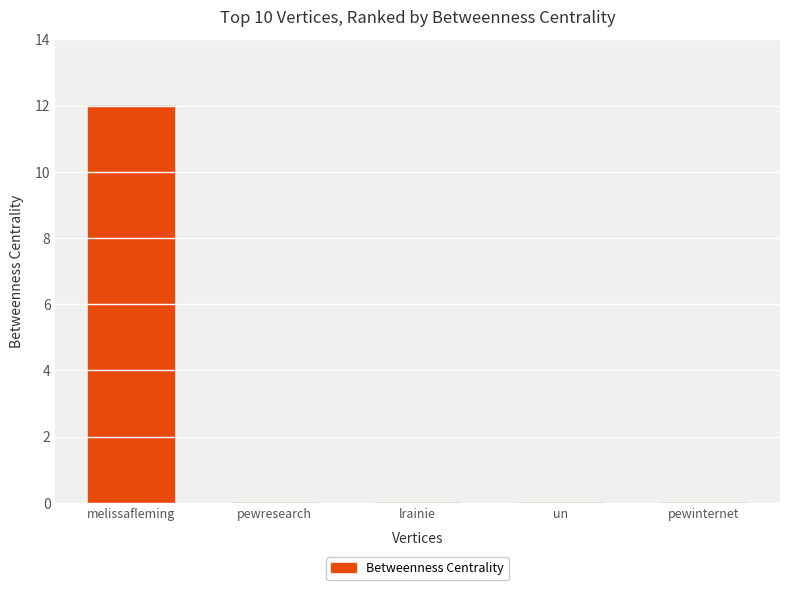

How many categories are shown in the chart?

5